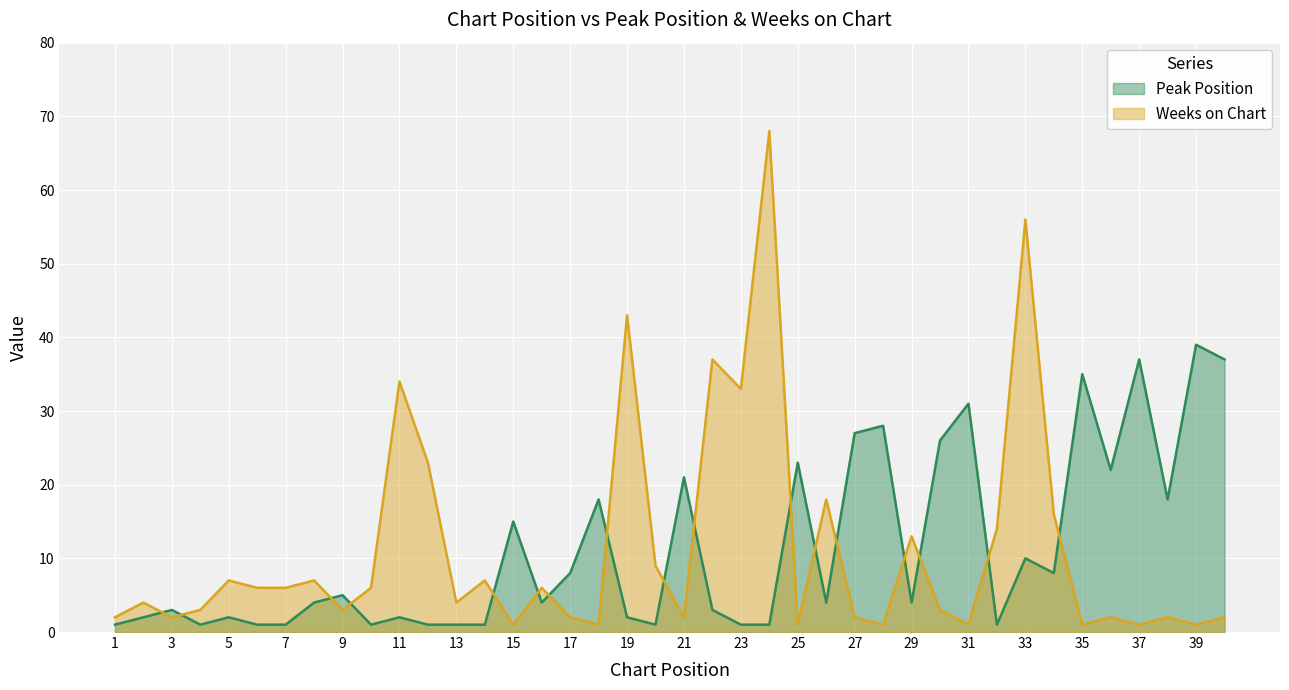

How many lines are shown in the chart?

2